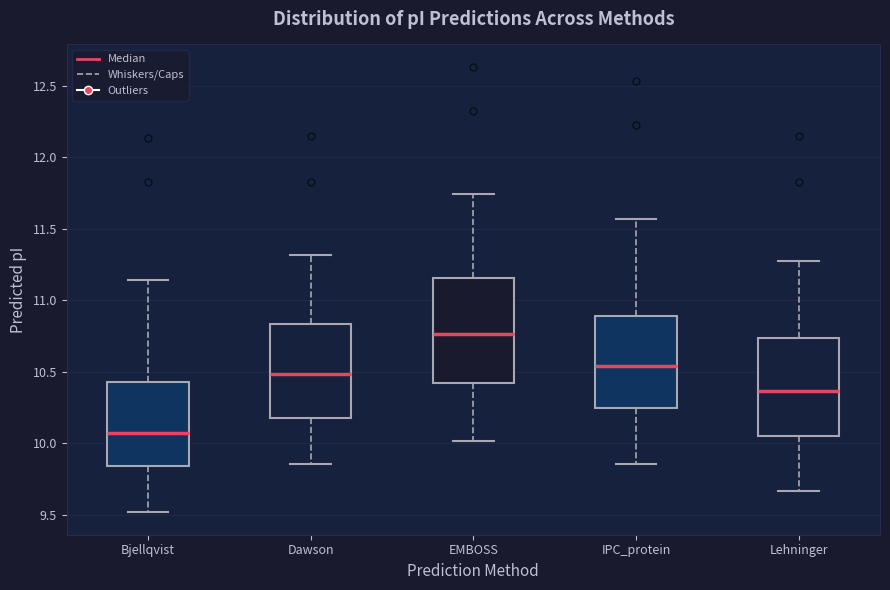

Reading left to right, transcribe this box plot: for each box, give where its median line is, the range the box spans, and where its two whiskers end, as read against the y-axis. The values are not printed on the chart, so give them approximately, as read against the axis.

Bjellqvist: median 10.05, box 9.85 to 10.45, whiskers 9.50 to 11.15
Dawson: median 10.50, box 10.15 to 10.85, whiskers 9.85 to 11.30
EMBOSS: median 10.75, box 10.40 to 11.15, whiskers 10.00 to 11.75
IPC_protein: median 10.55, box 10.25 to 10.90, whiskers 9.85 to 11.55
Lehninger: median 10.35, box 10.05 to 10.75, whiskers 9.65 to 11.25